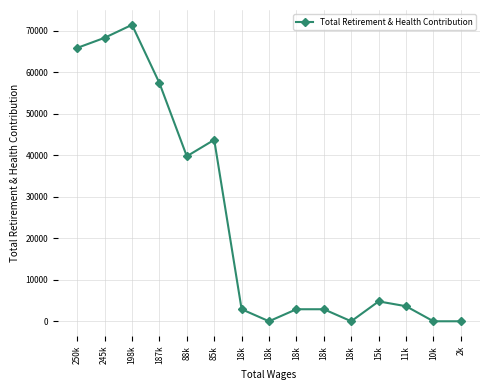

How many lines are shown in the chart?

1